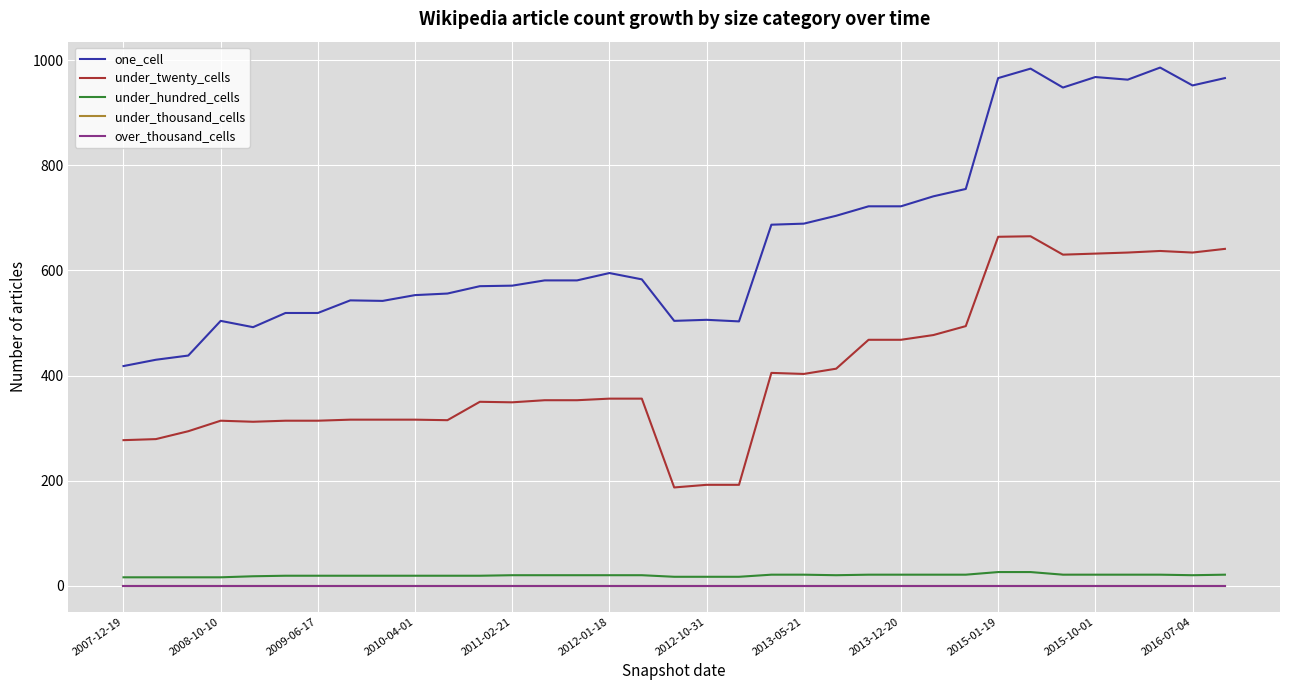

Is this an area chart (filled region under the line)?

No